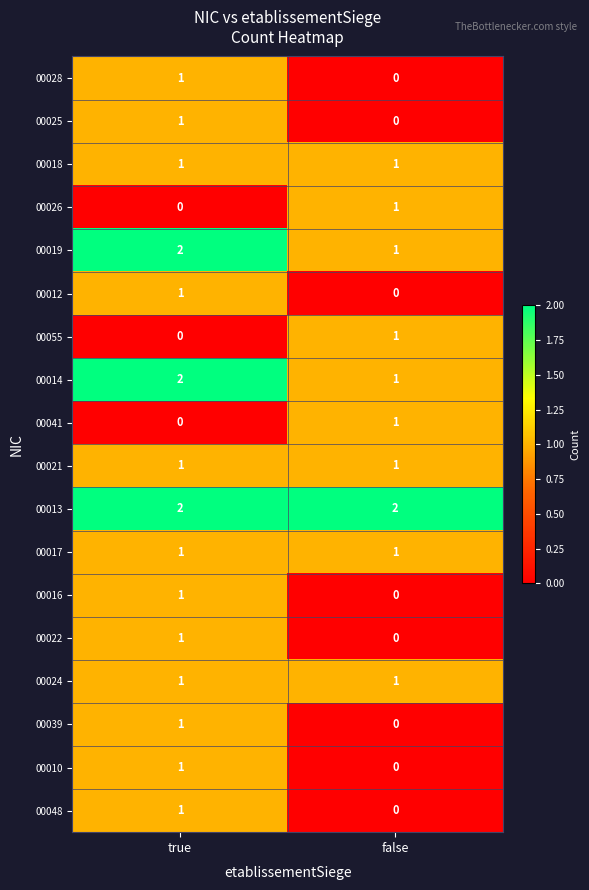

At which category is the sum across all series the highest?

true